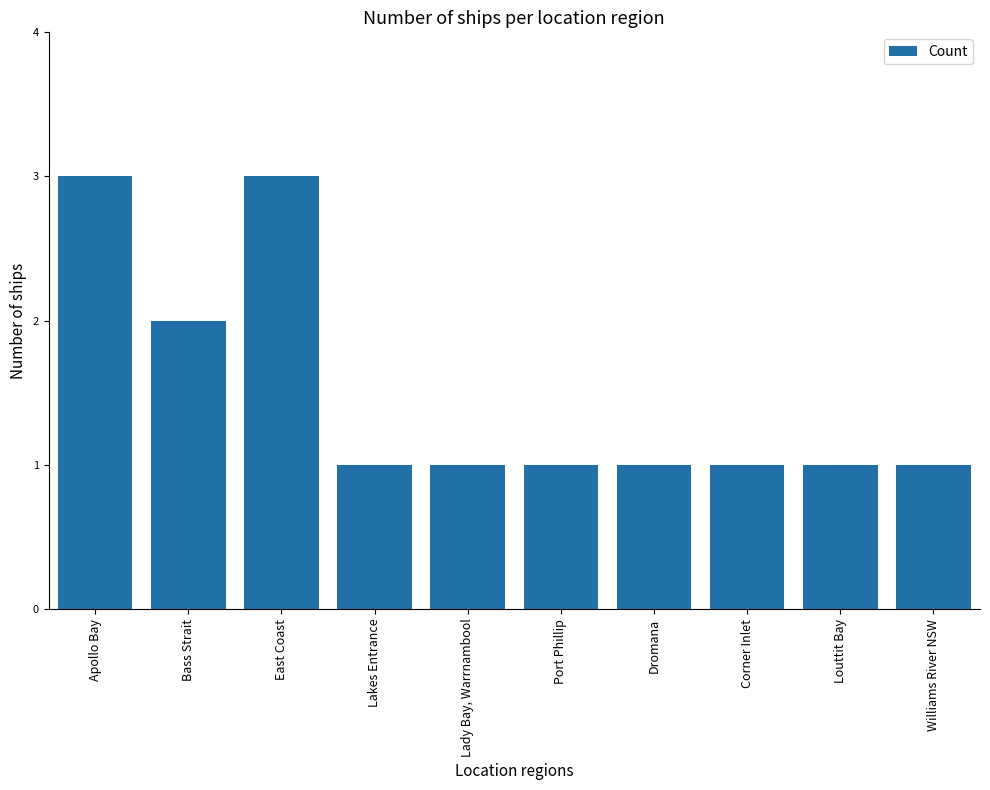

Read the value at Lakes Entrance.

1